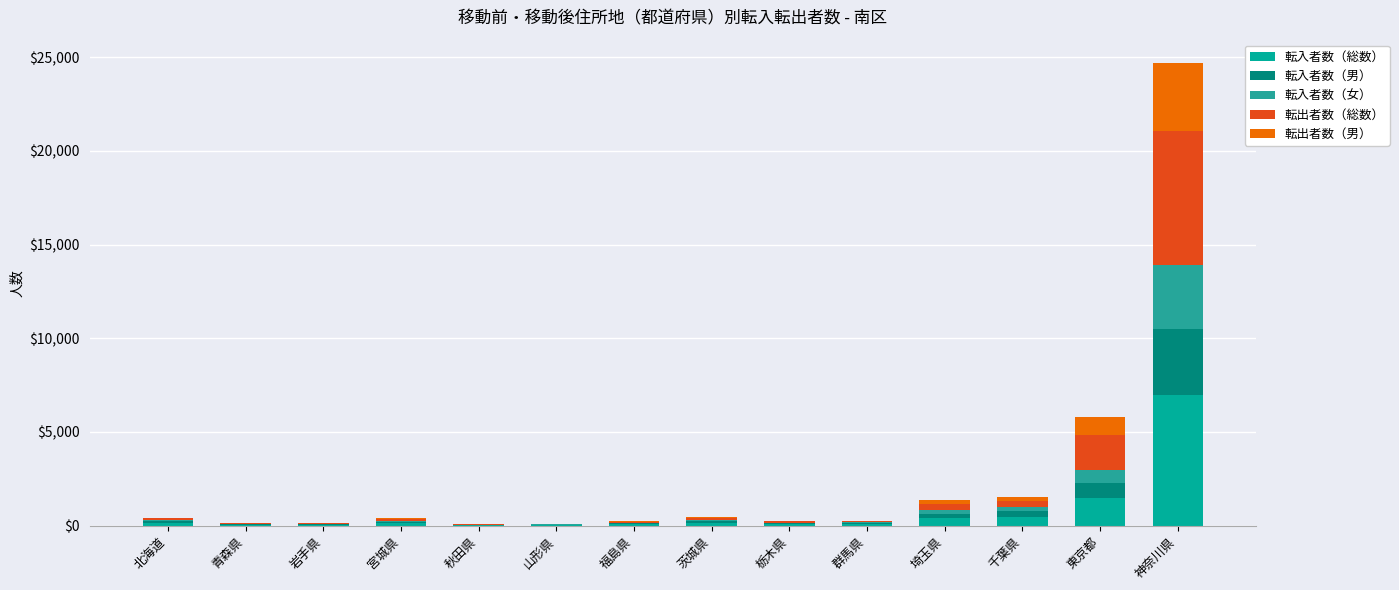

What are all the series names shown in the legend?

転入者数（総数）, 転入者数（男）, 転入者数（女）, 転出者数（総数）, 転出者数（男）